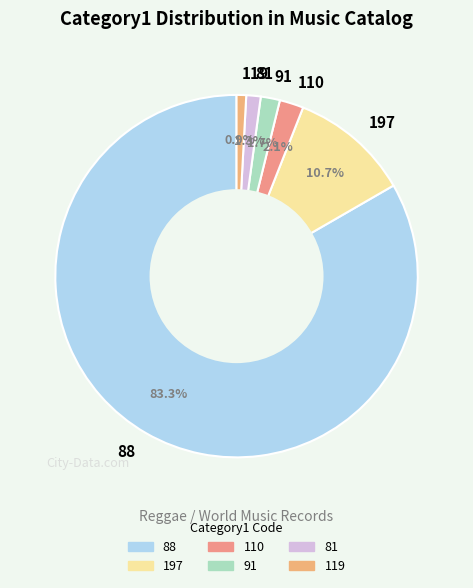

Between 88 and 110, which is larger?

88